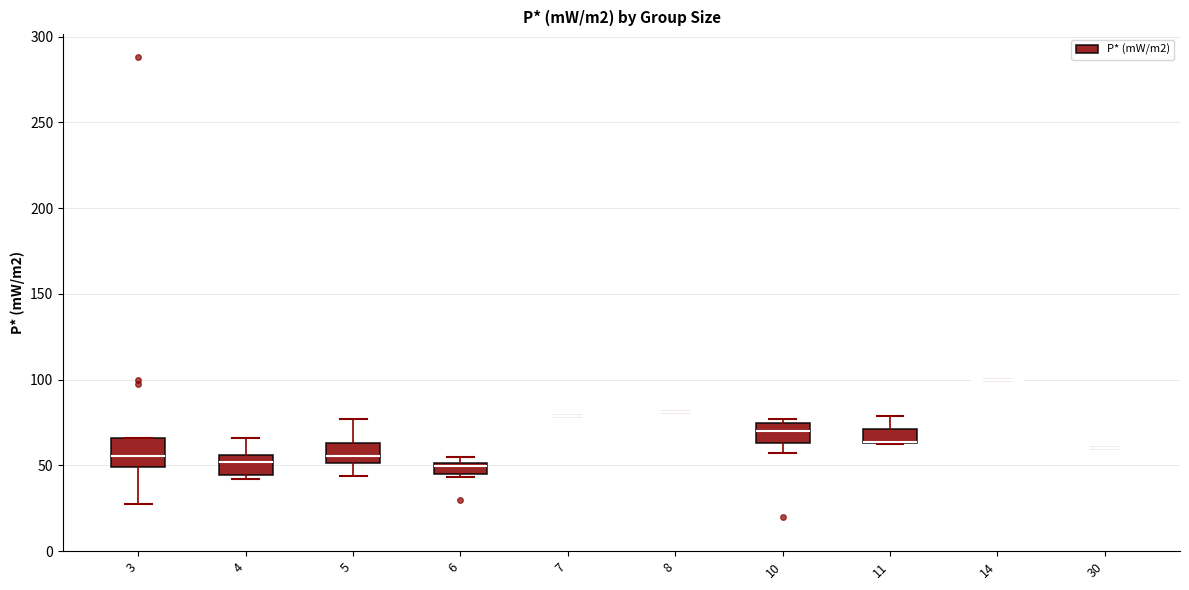

Where does the upper whisker of the box at x = 4 end on the y-axis? The values are not printed on the chart, so give them approximately, as read against the axis.

65